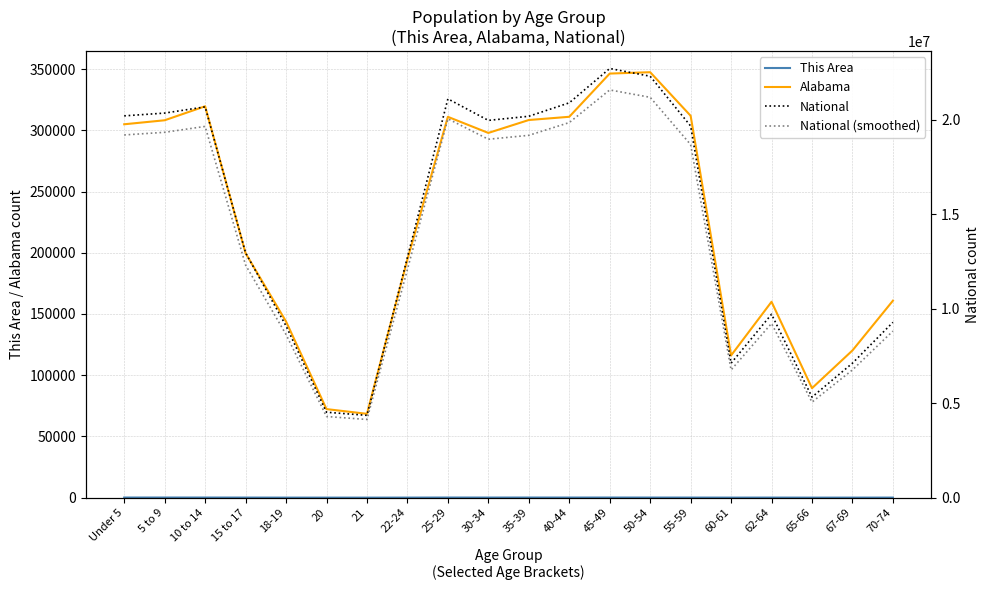

Does the chart display data point markers on the line(s)?

No